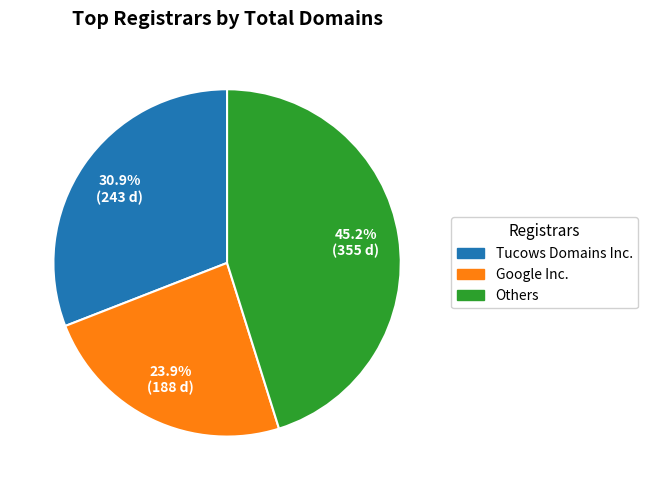

Approximately how many times larger is the value at Tucows Domains Inc. compared to Others?

0.7